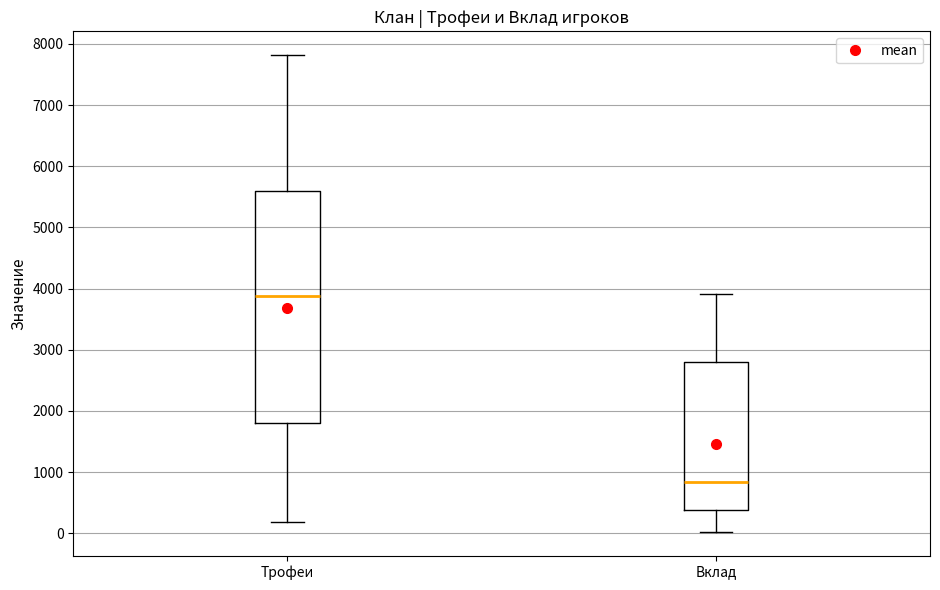

Reading left to right, transcribe this box plot: for each box, give where its median line is, the range the box spans, and where its two whiskers end, as read against the y-axis. The values are not printed on the chart, so give them approximately, as read against the axis.

Трофеи: median 3900, box 1800 to 5600, whiskers 200 to 7800
Вклад: median 800, box 400 to 2800, whiskers 0 to 3900